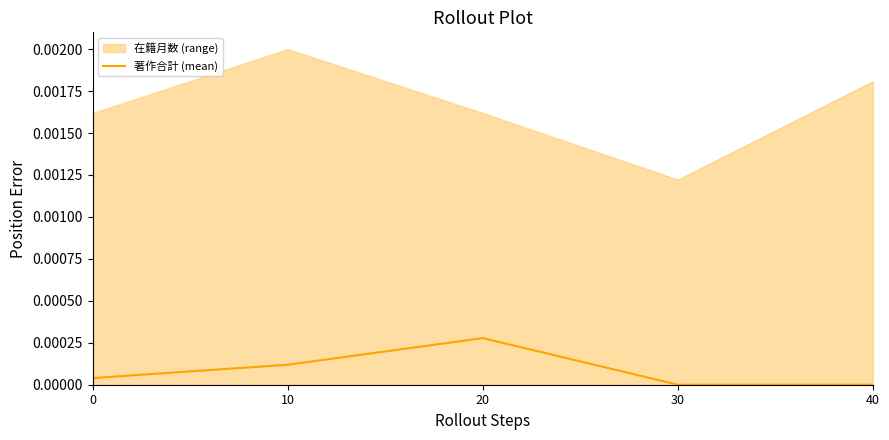

Reading left to right, list all the values displayed in this chart.

0=0.0	10=0.0	20=0.0	30=0.0	40=0.0